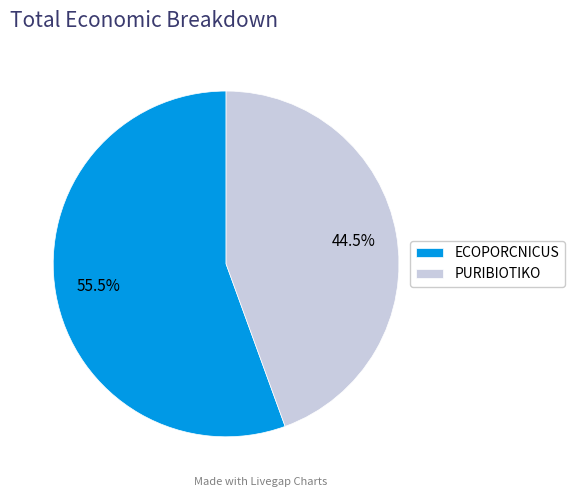

Is the sum of ECOPORCNICUS and PURIBIOTIKO greater than half?

Yes